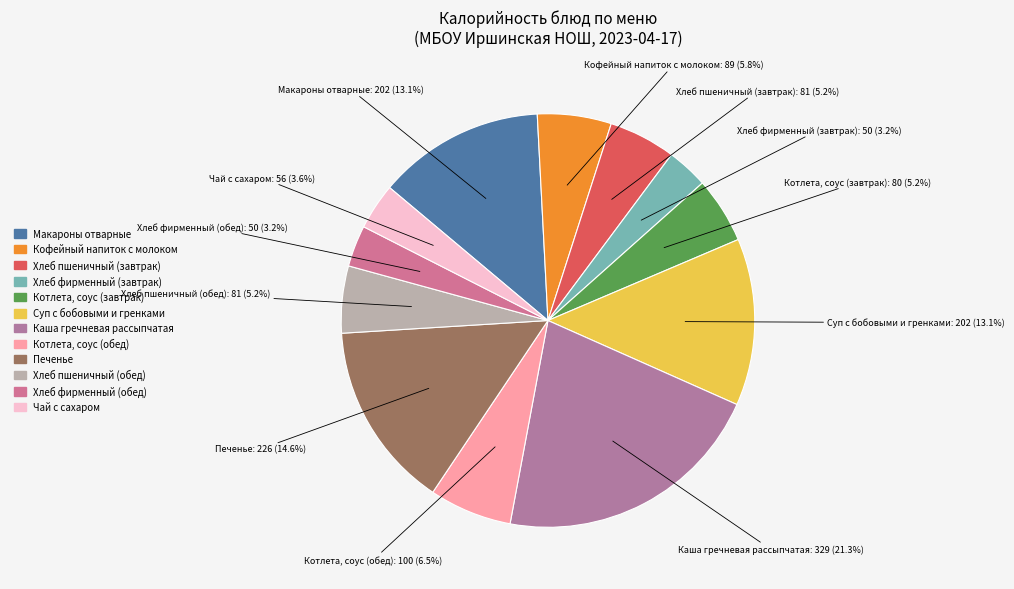

What percentage is NOT represented by Печенье?

85.4%